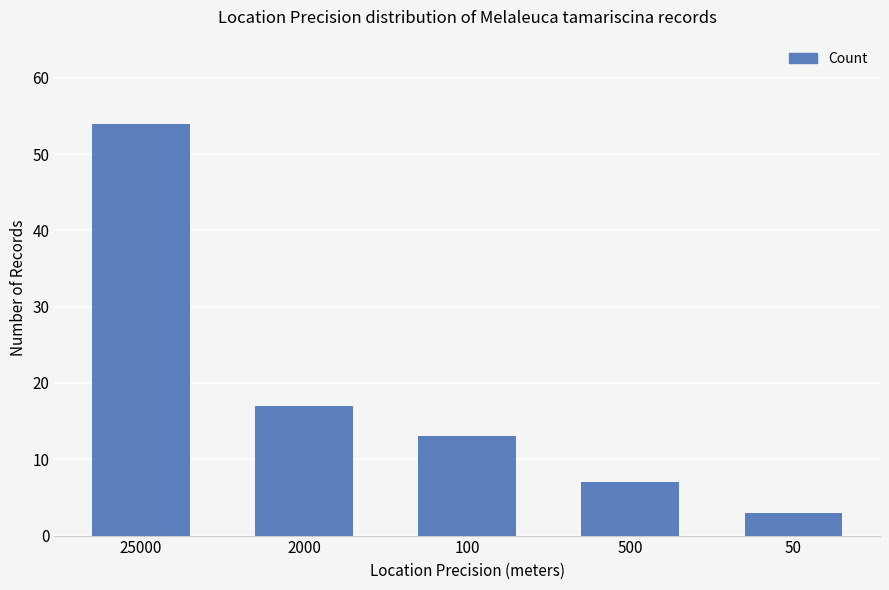

What is the average value?

19